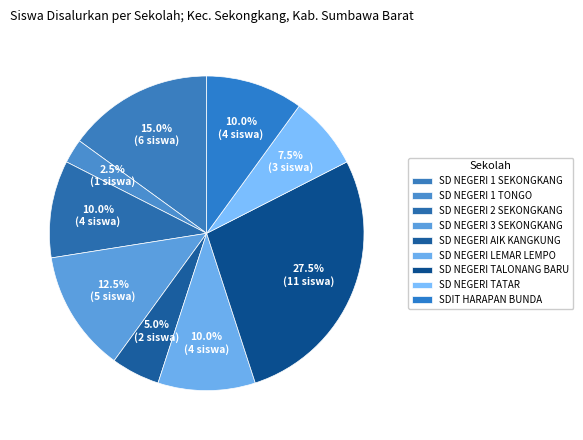

Count the number of slices in the pie.

9